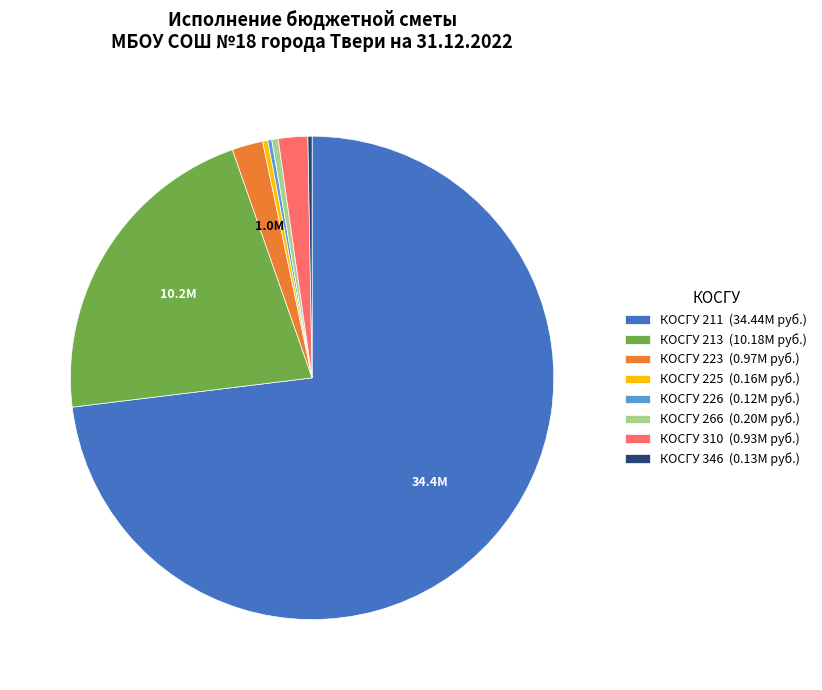

Which category has the biggest portion of the pie?

КОСГУ 211 (34.44M руб.)